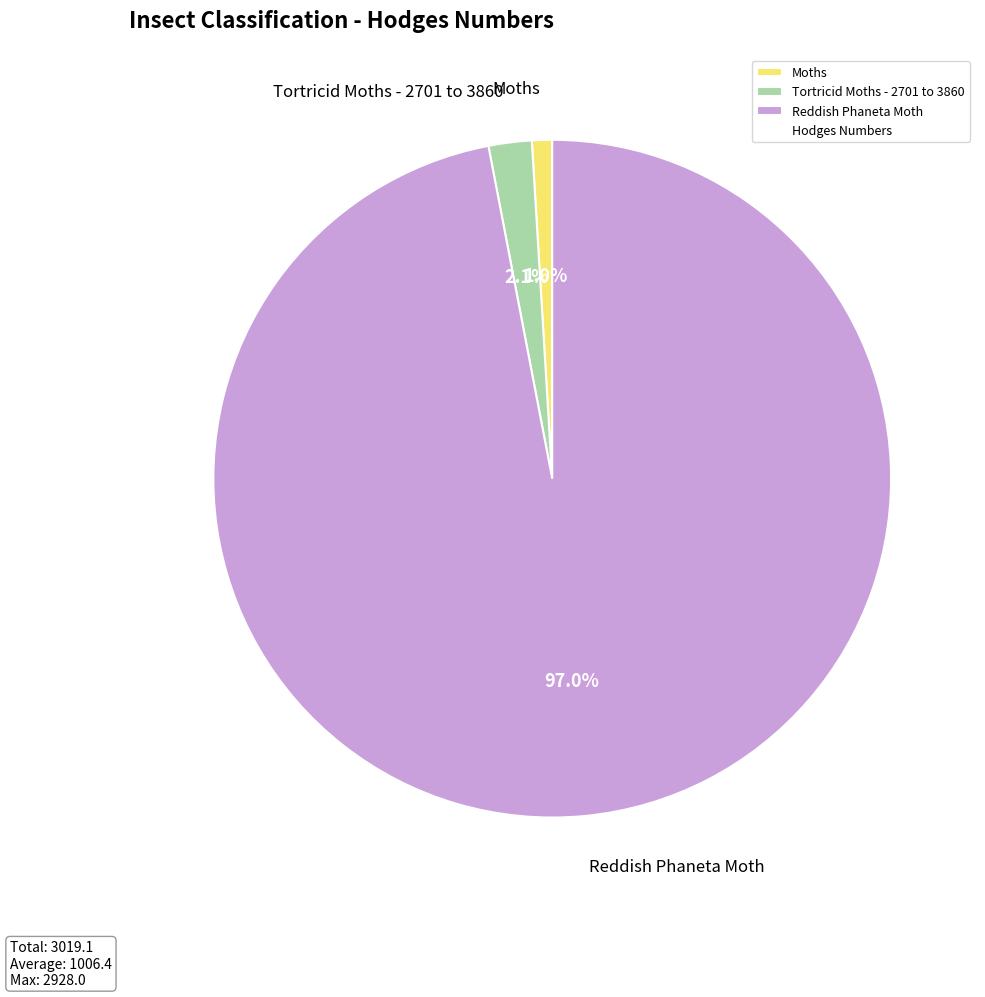

What is the smallest slice in the pie chart?

Moths